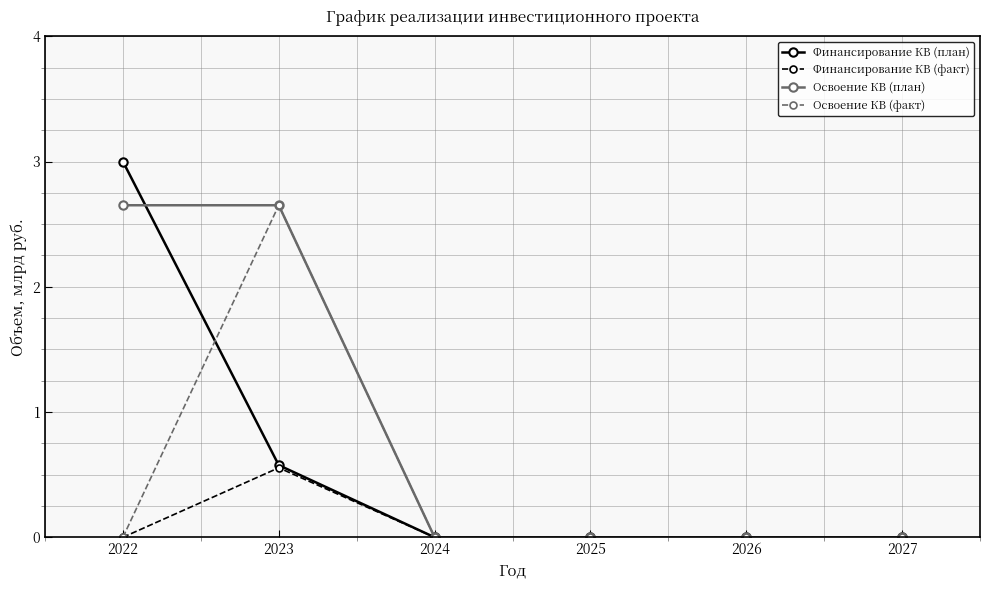

Count the Освоение КВ (план) values in the range 0 to 2.

4